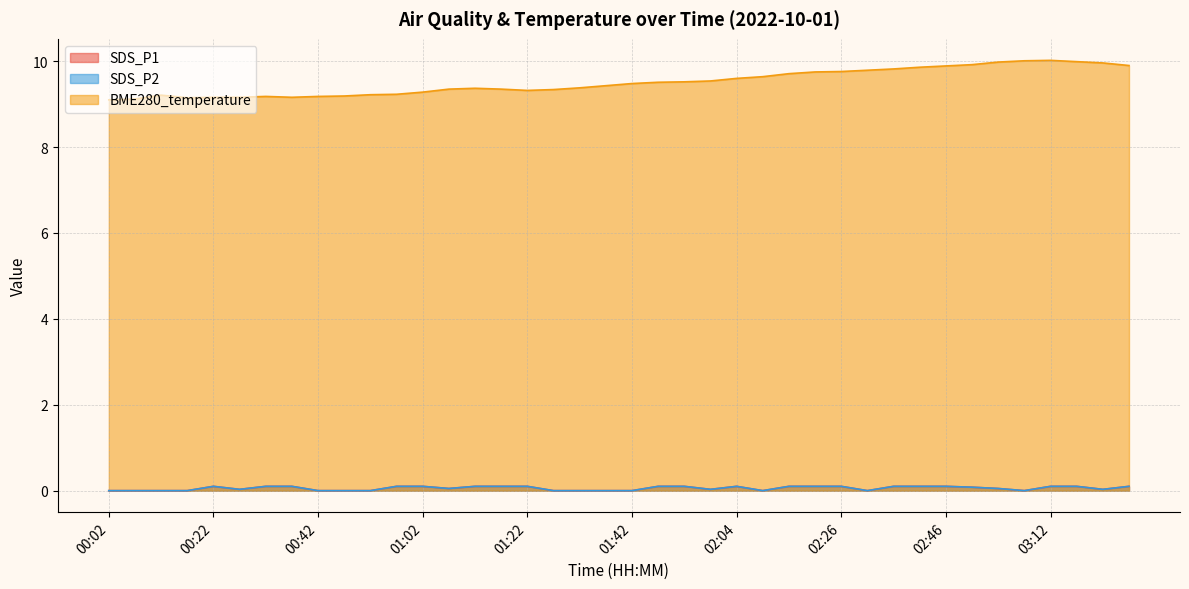

At which category does the chart reach its peak across all series?

03:12